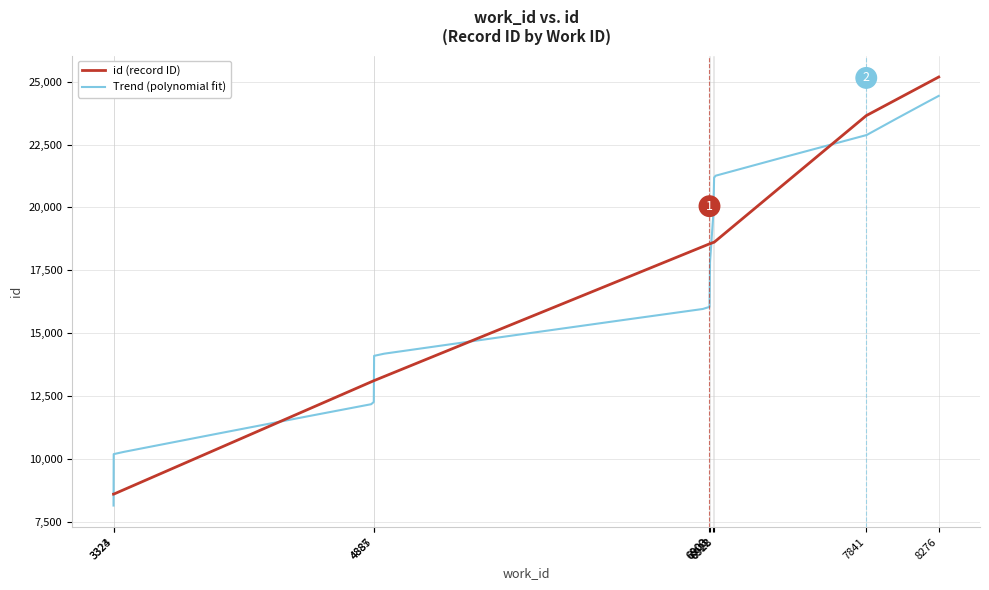

At which category does the chart reach its minimum across all series?

3323